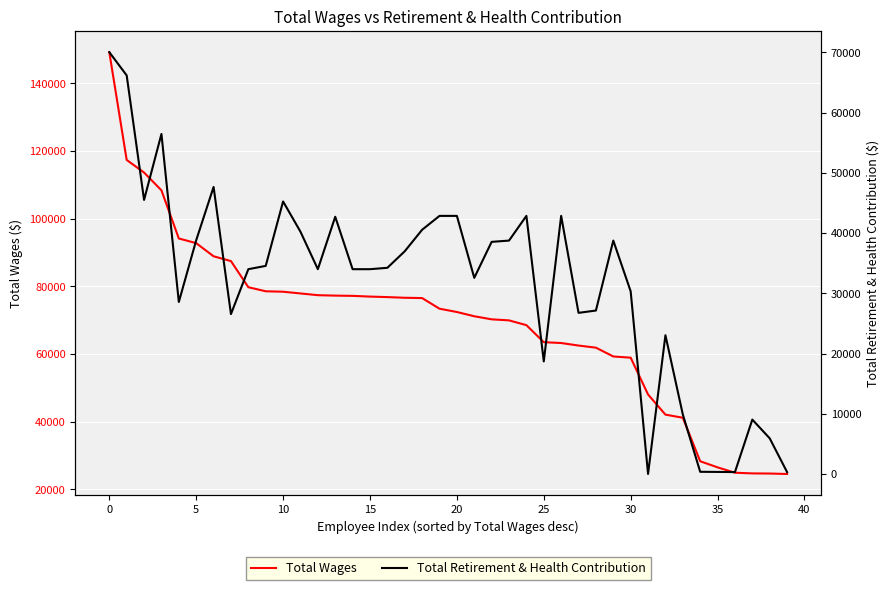

True or false: Total Wages has a value of 25315 at 30.

False